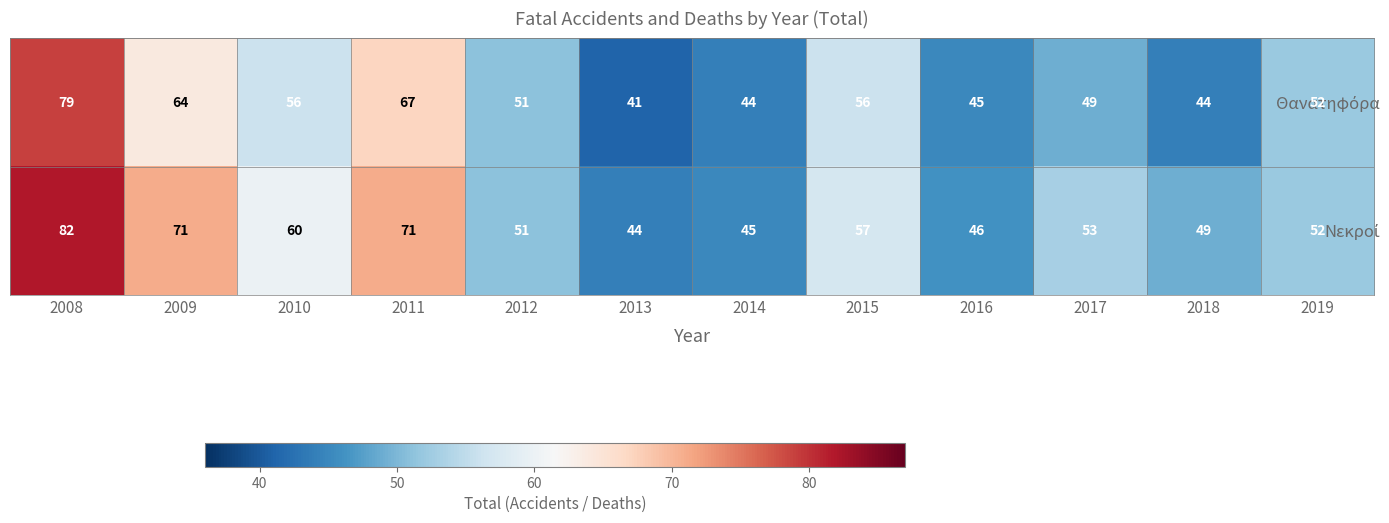

What is the total value across all series at 2017?

102